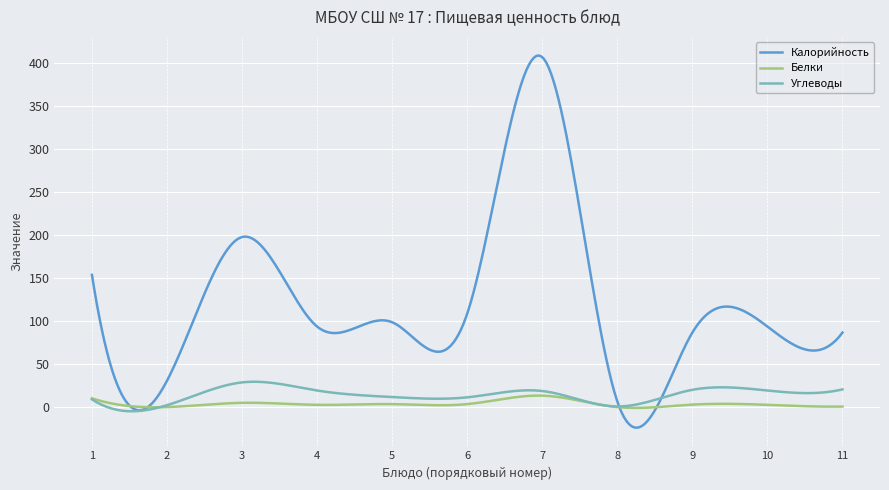

What is the lowest value of the Белки series?

-0.5